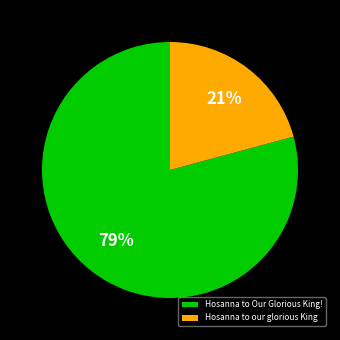

Rank the categories by value from highest to lowest.

Hosanna to Our Glorious King!, Hosanna to our glorious King